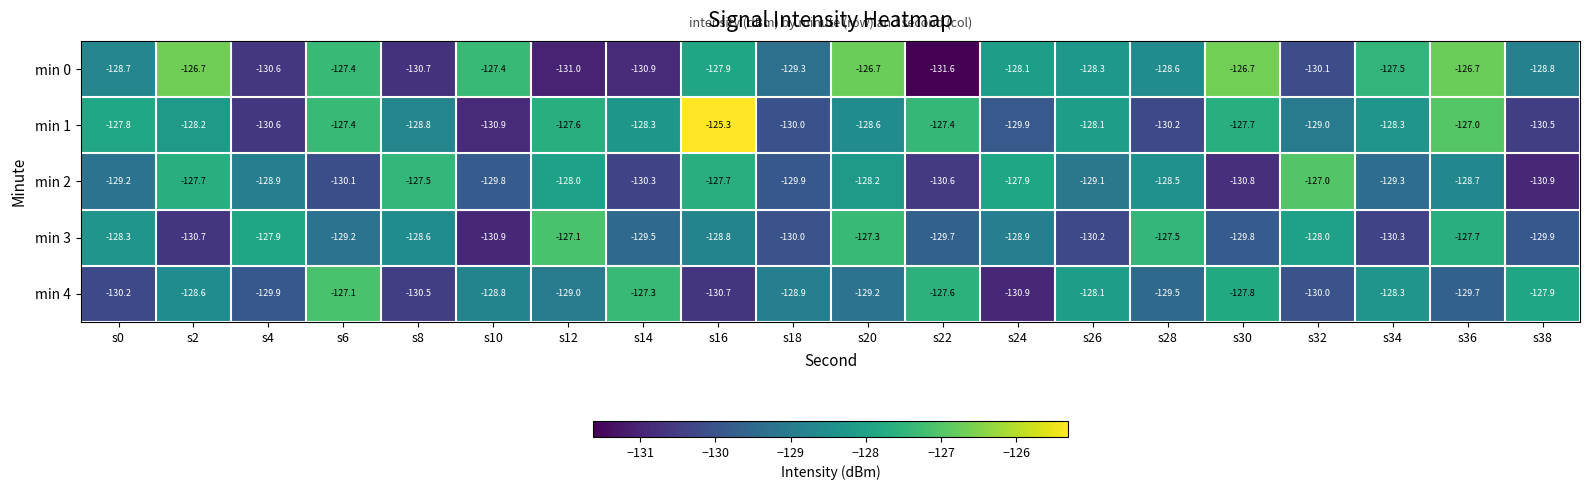

At which category is the sum across all series the highest?

s36